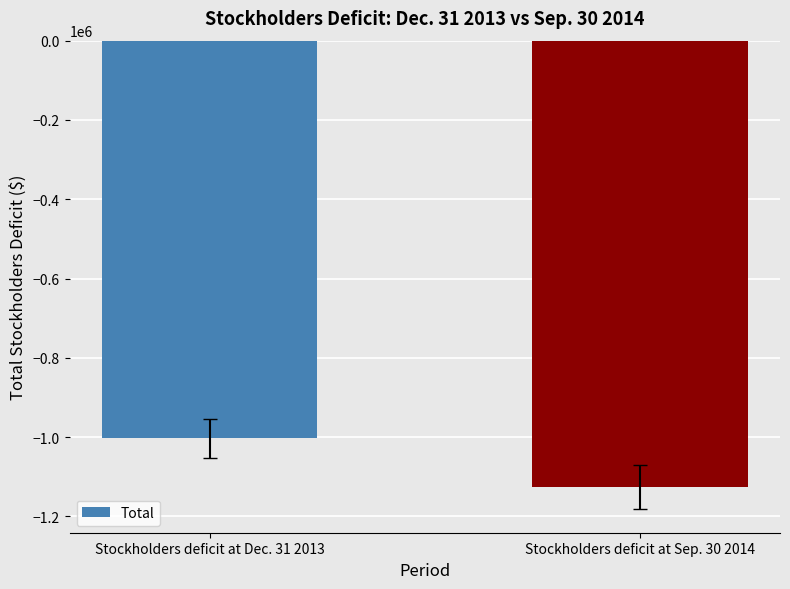

The chart shows a value of -1366097 at Stockholders deficit at Dec. 31 2013. True or false?

False